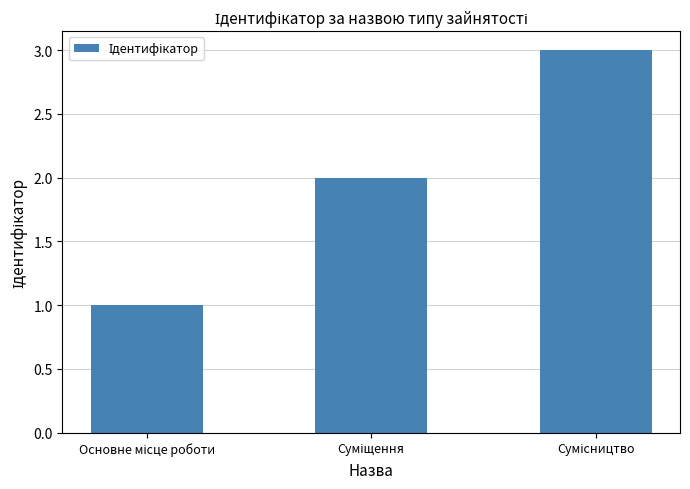

What is the sum of all values?

6